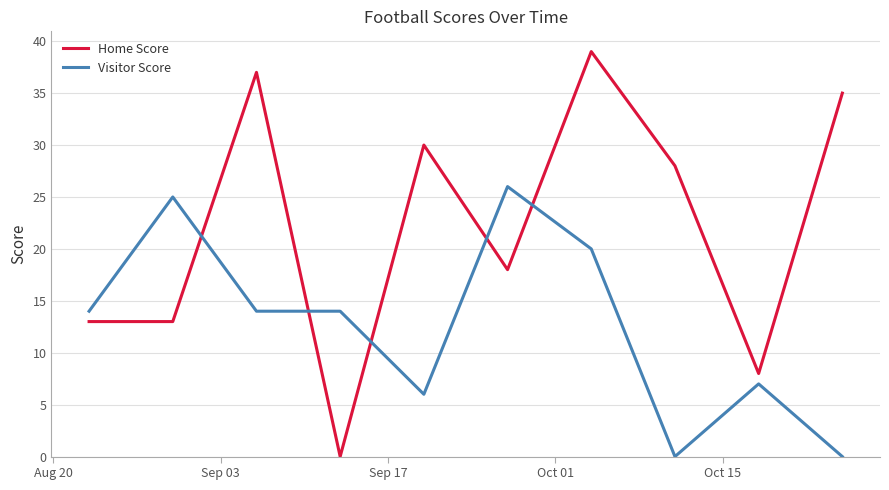

After their last crossing, which series has the higher values: Home Score or Visitor Score?

Home Score